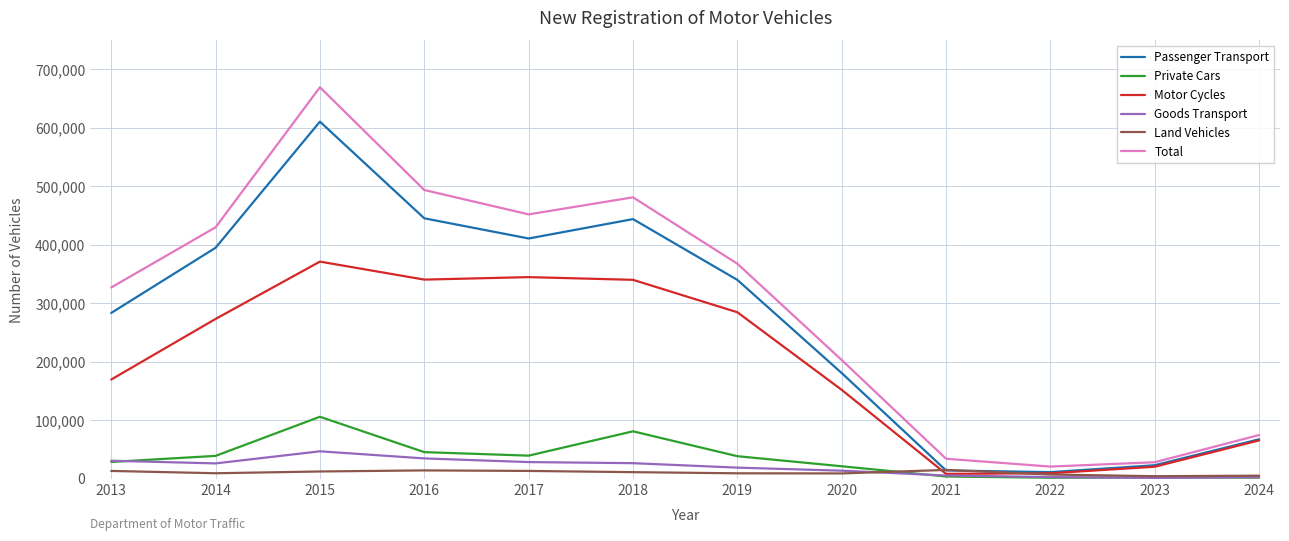

Rank the series by their maximum value, from highest to lowest.

Total, Passenger Transport, Motor Cycles, Private Cars, Goods Transport, Land Vehicles